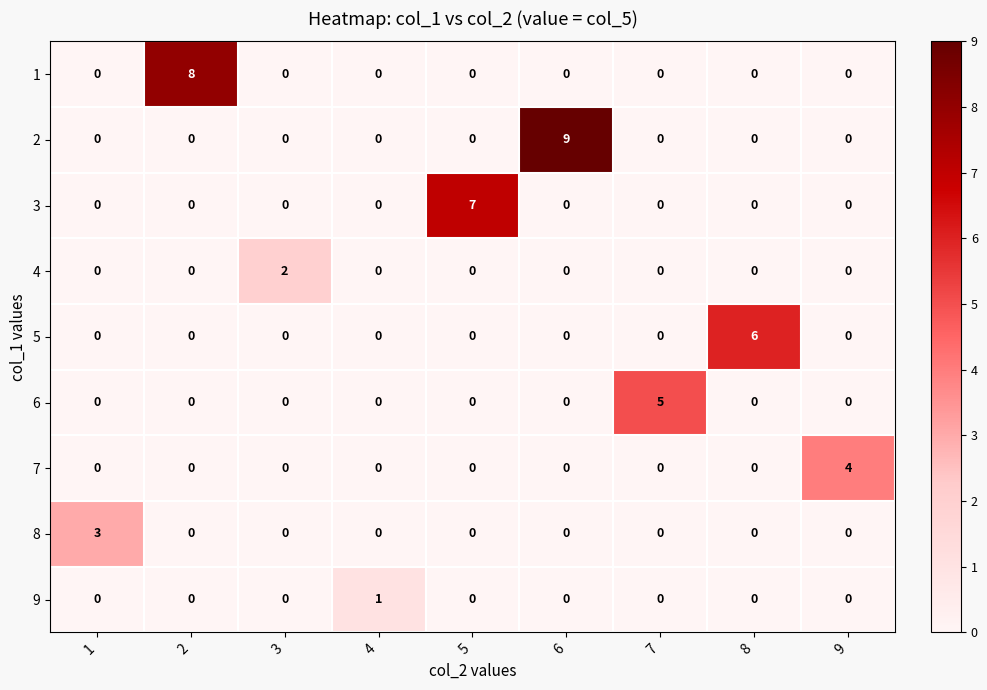

Between 8 and 1, which is larger?

8